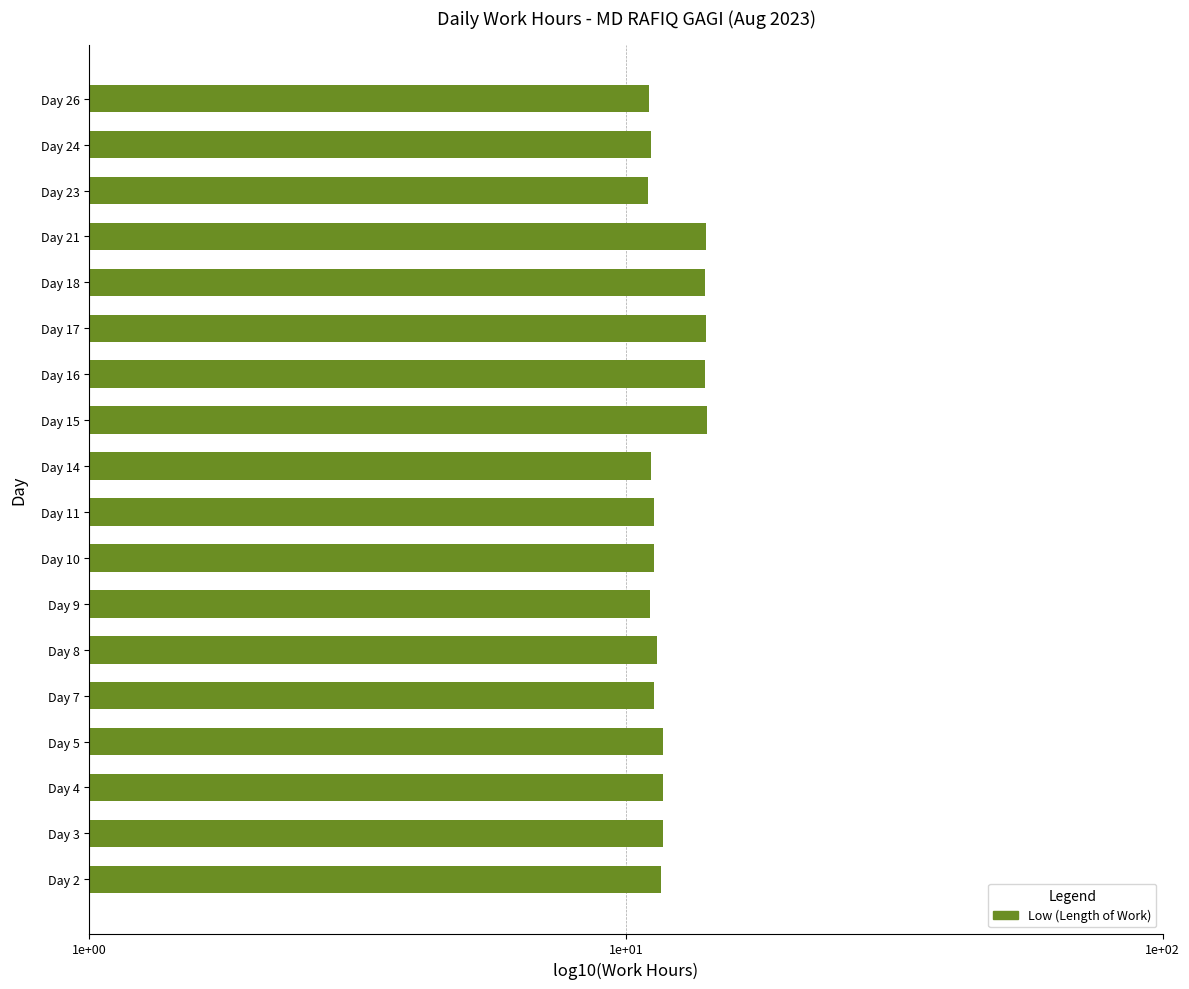

Are the bars horizontal?

Yes